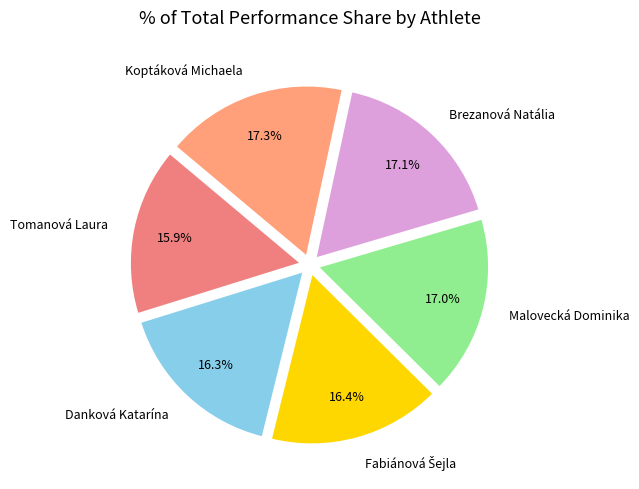

What percentage is the Malovecká Dominika slice, to the nearest percent?

17%